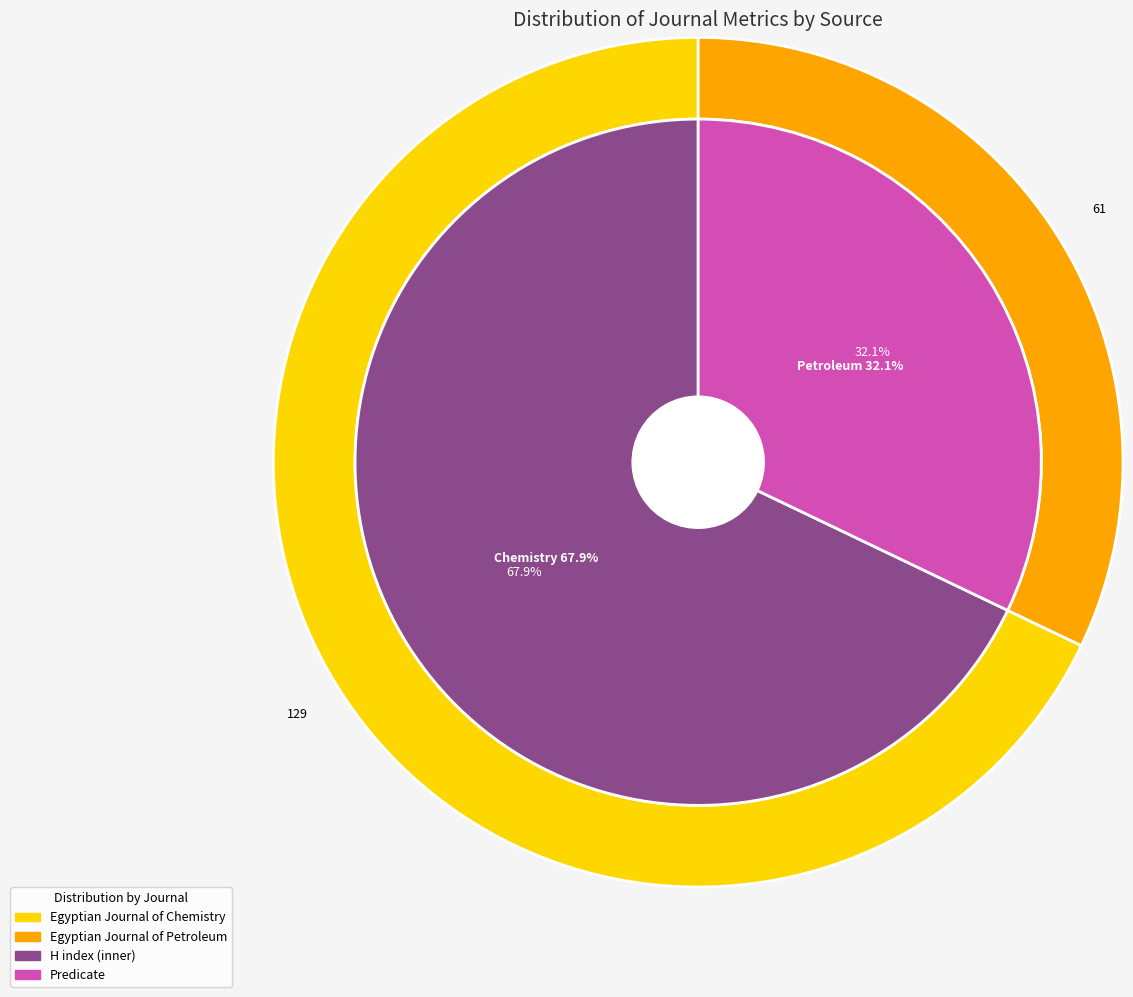

Count the number of slices in the pie.

2